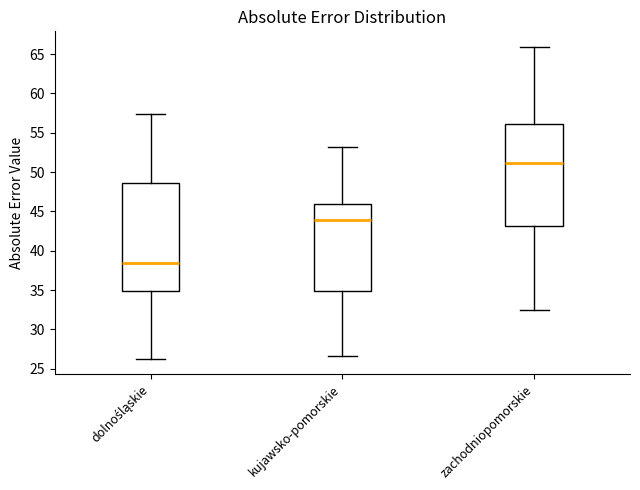

Which box's median line is the lowest?

dolnośląskie